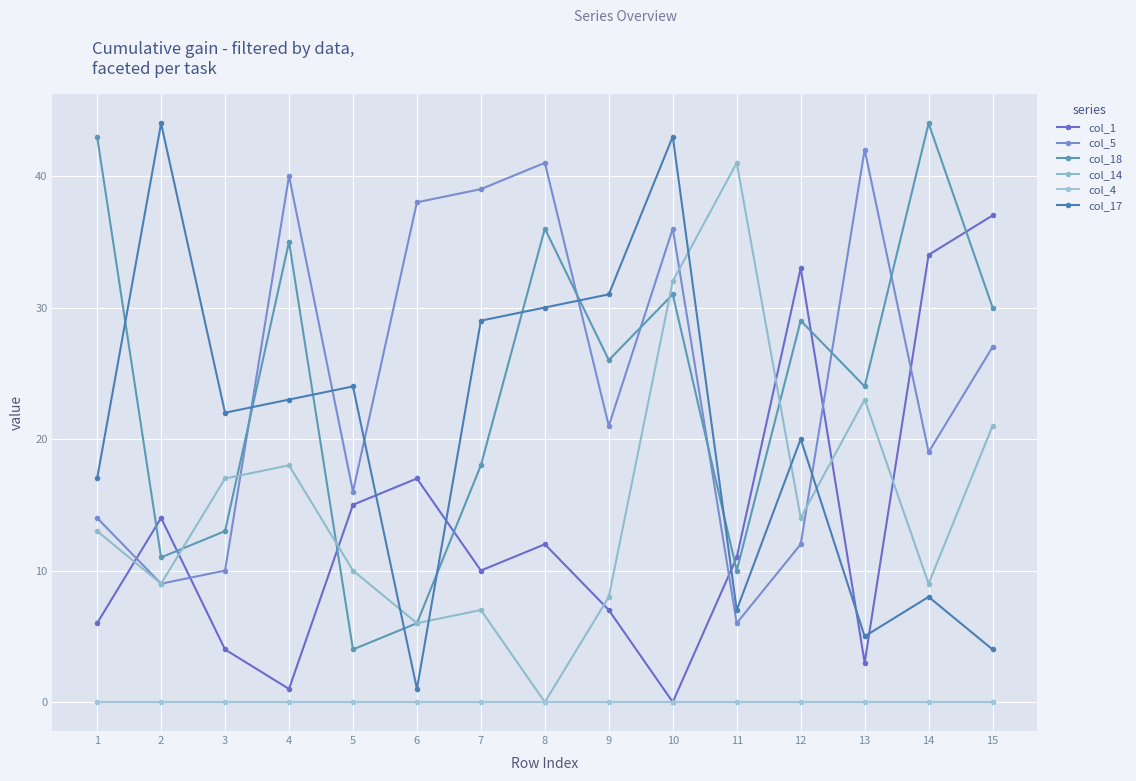

True or false: col_5 and col_4 intersect in this chart.

False